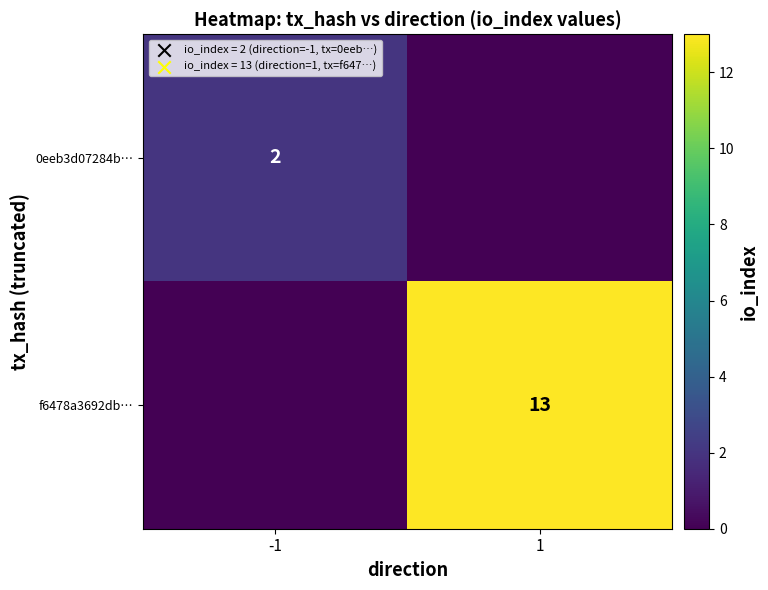

True or false: 0eeb3d07284b… has a value of 3 at -1.

False